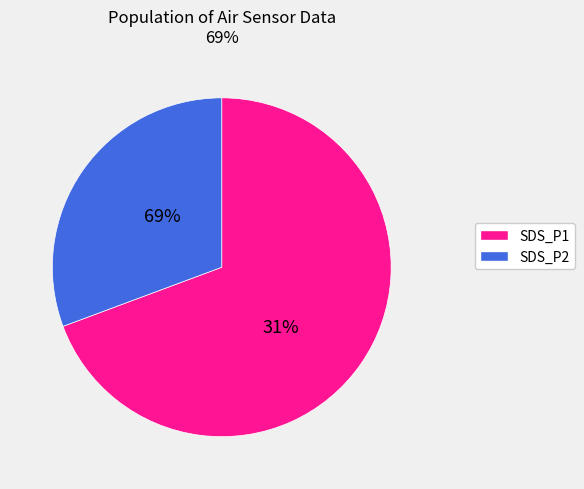

Do 28 and 28 together represent more than half of the pie?

No